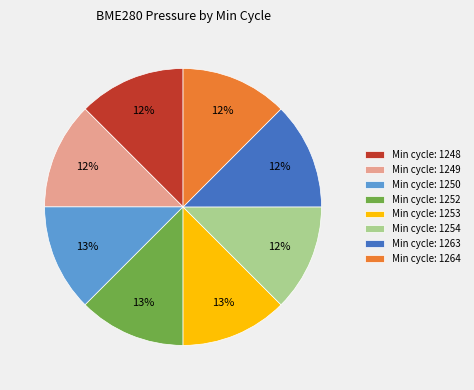

Is there any slice that represents more than half of the pie?

No